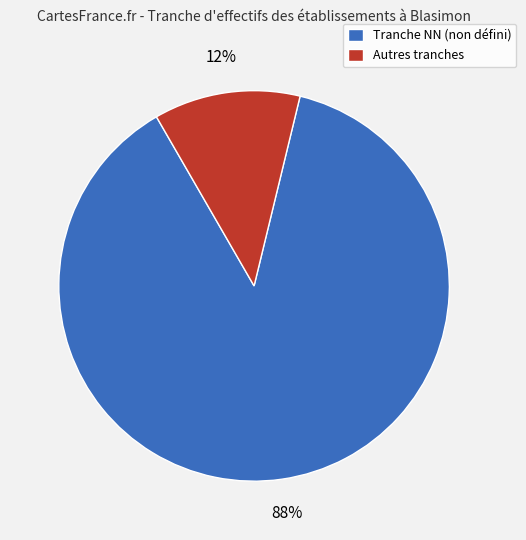

The Autres tranches slice represents 2% of the pie. True or false?

False